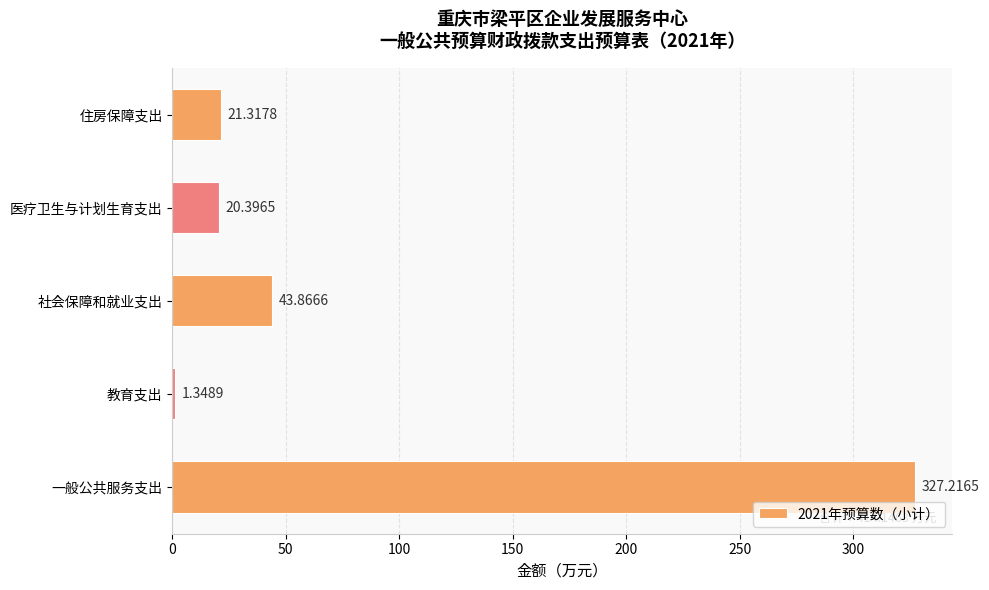

What is the ratio of the value at 一般公共服务支出 to the value at 教育支出?

242.6